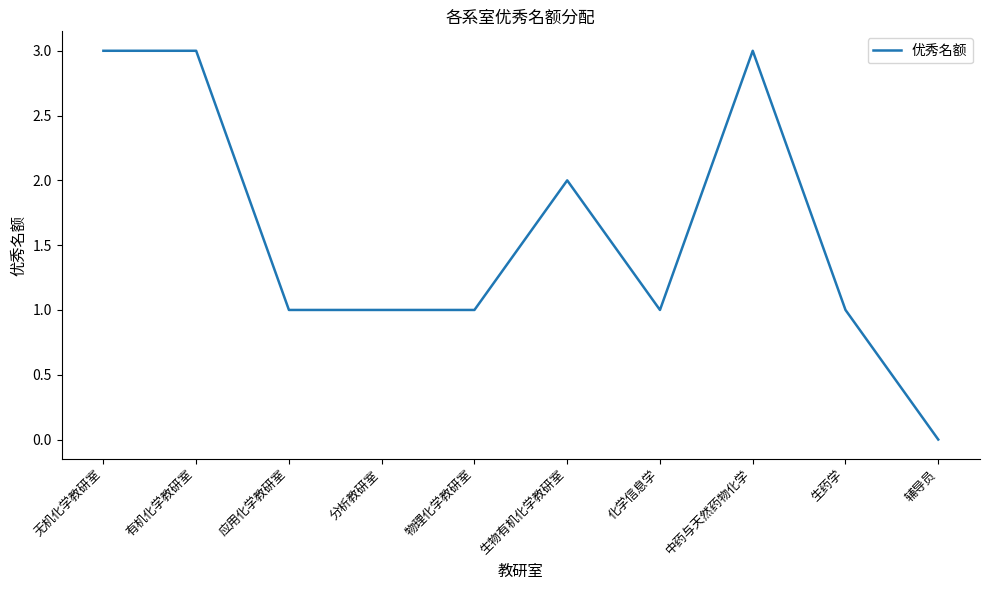

At which category does the chart reach its minimum across all series?

辅导员